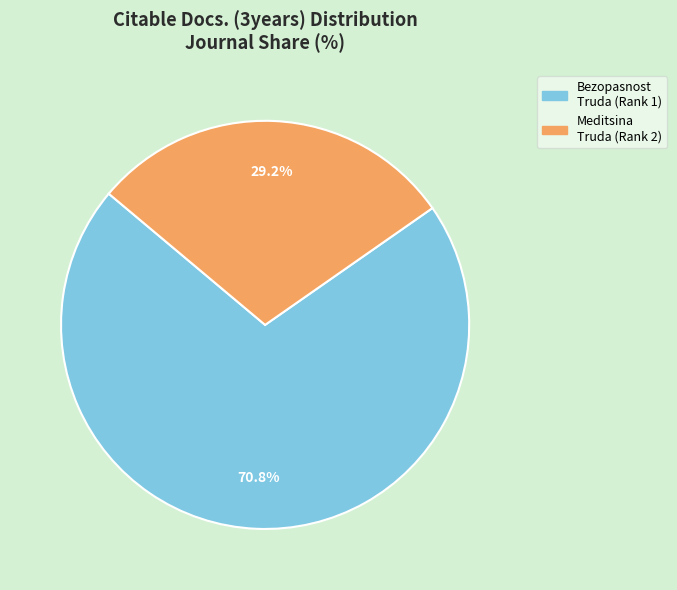

Is there a majority slice in this chart?

Yes